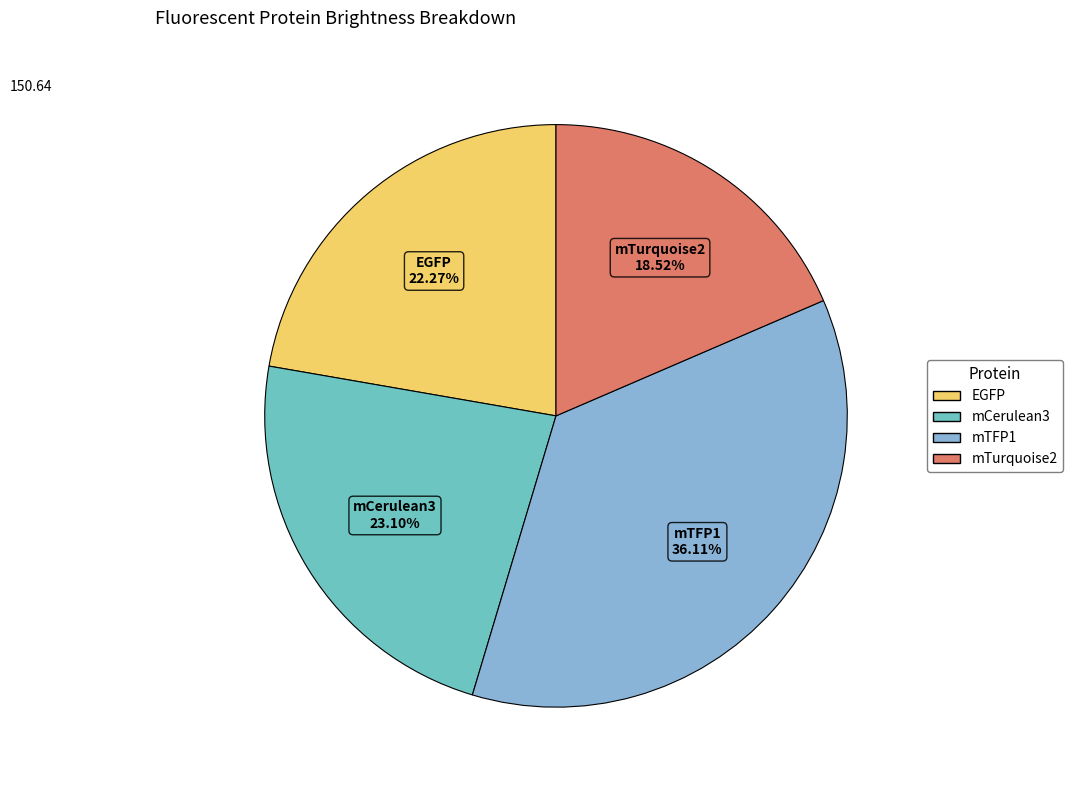

Is there a majority slice in this chart?

No